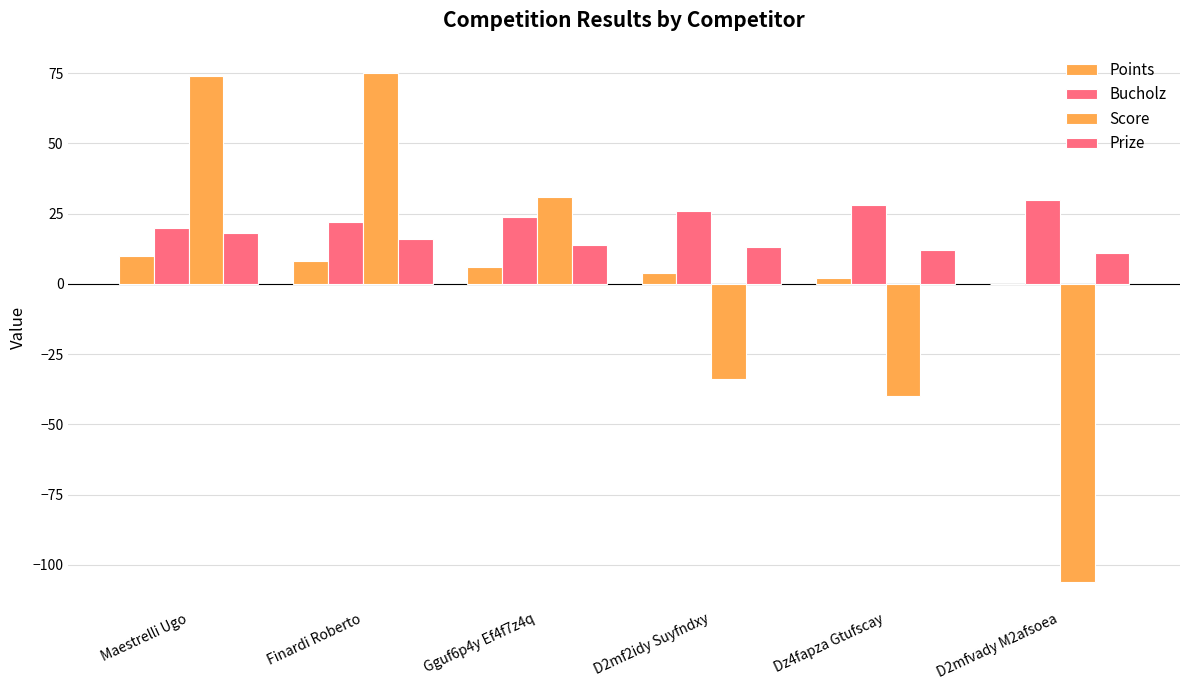

What is the smallest value displayed?

-106